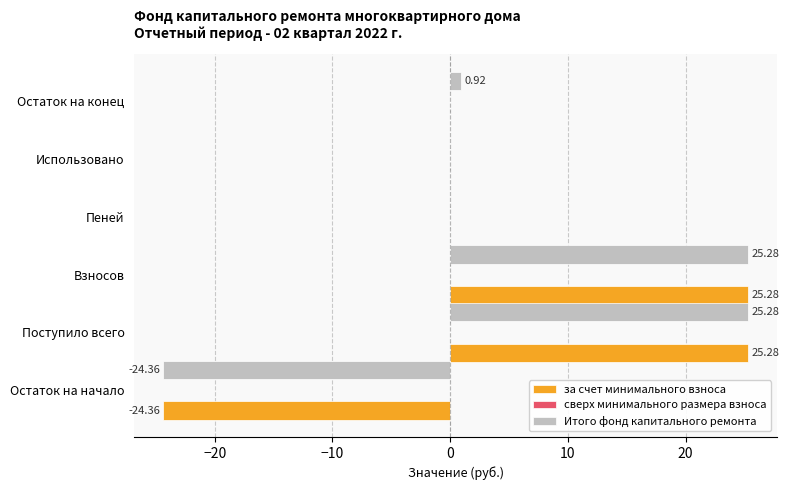

Which series has the largest total across all categories?

Итого фонд капитального ремонта